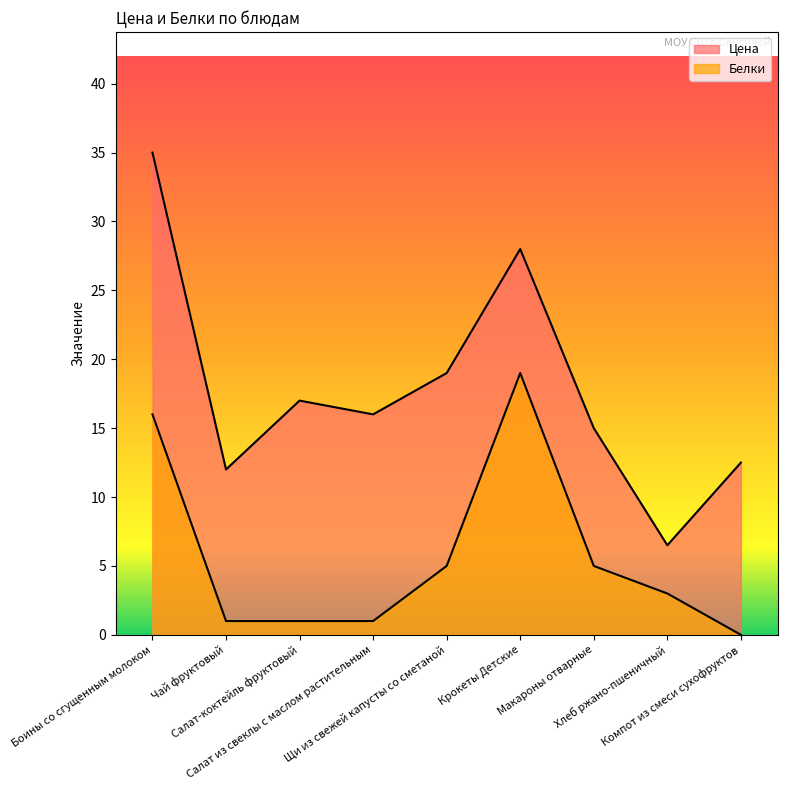

What is the difference between the highest and lowest values at Салат-коктейль фруктовый?

16.0